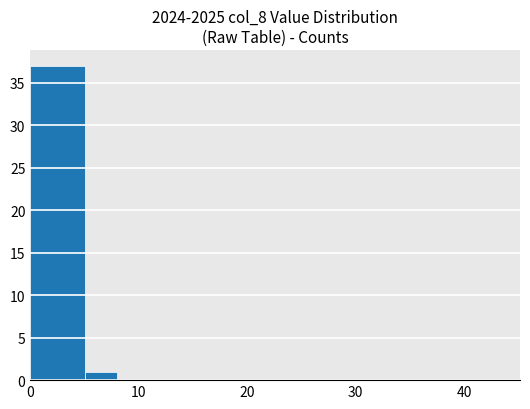

What is the sum of all values?

38